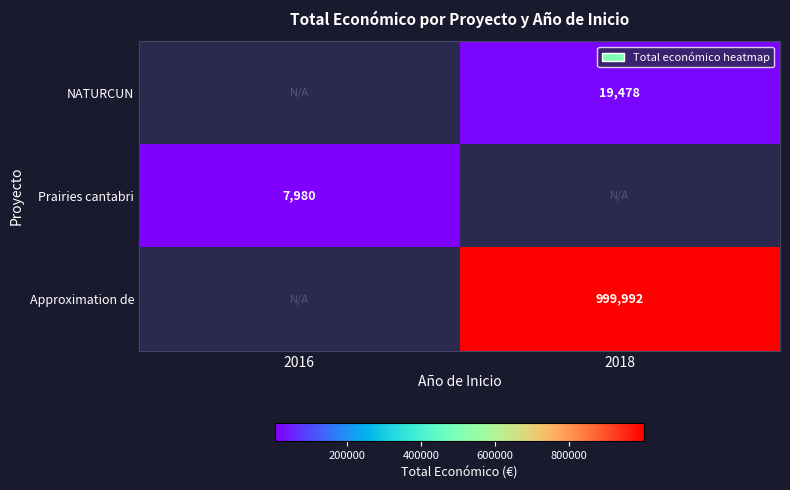

The NATURCUN series shows 33643.1 at 2018. True or false?

False